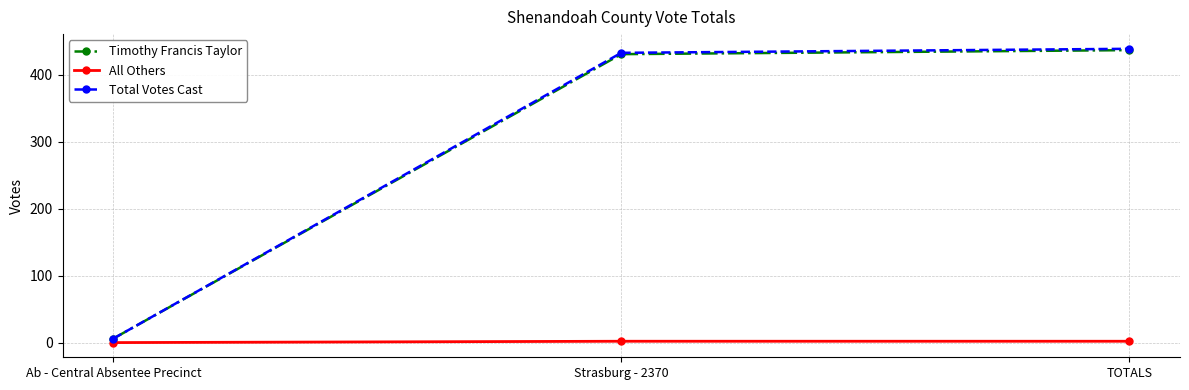

At which label is Total Votes Cast closest to 222?

Strasburg - 2370